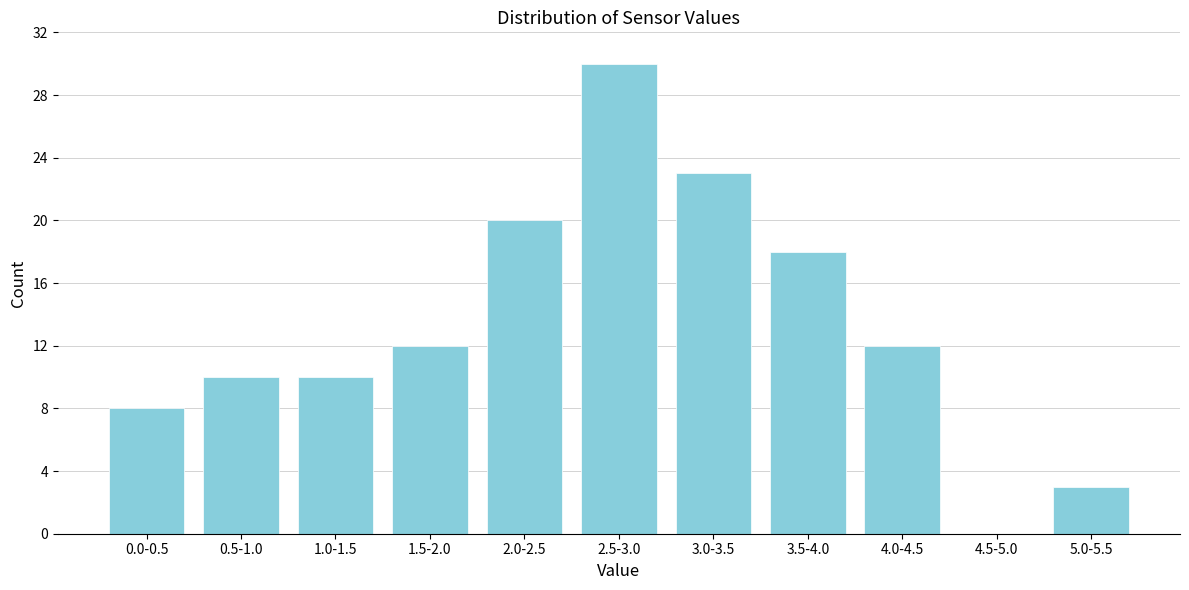

Reading right to left, list all the values displayed in this chart.

5.0-5.5=3	4.5-5.0=0	4.0-4.5=12	3.5-4.0=18	3.0-3.5=23	2.5-3.0=30	2.0-2.5=20	1.5-2.0=12	1.0-1.5=10	0.5-1.0=10	0.0-0.5=8